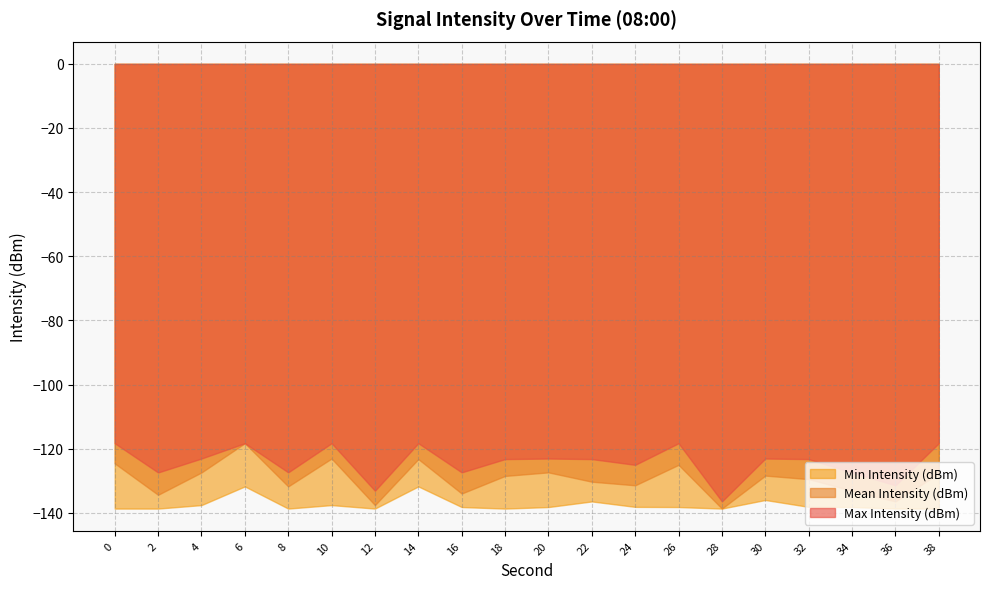

Between 30 and 12, which is larger?

30